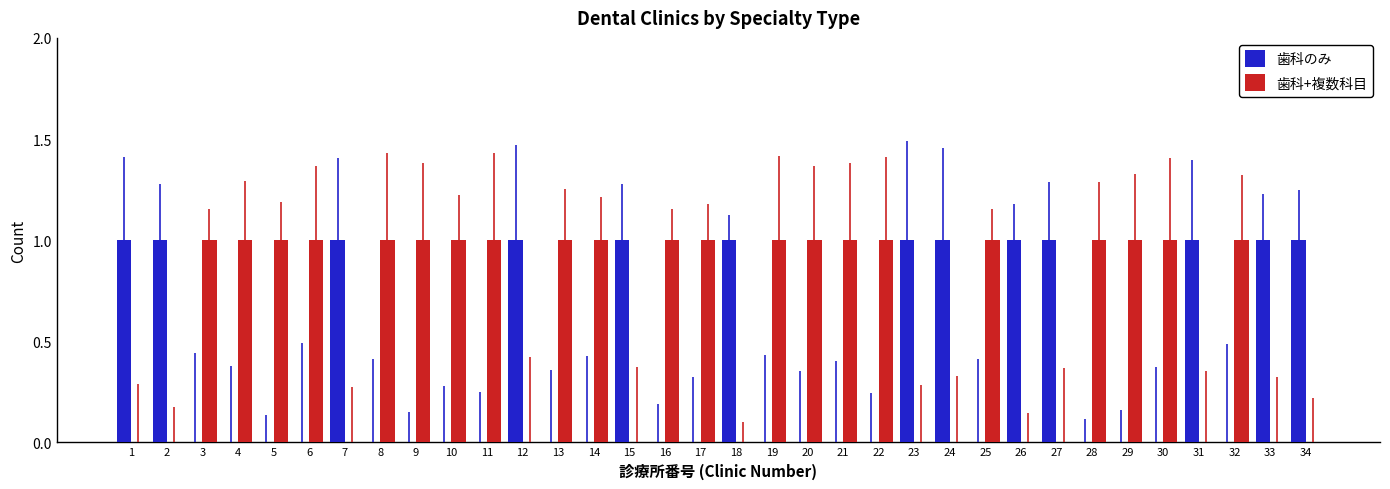

Is the value of 歯科+複数科目 at 5 greater than the value of 歯科のみ at 22?

Yes